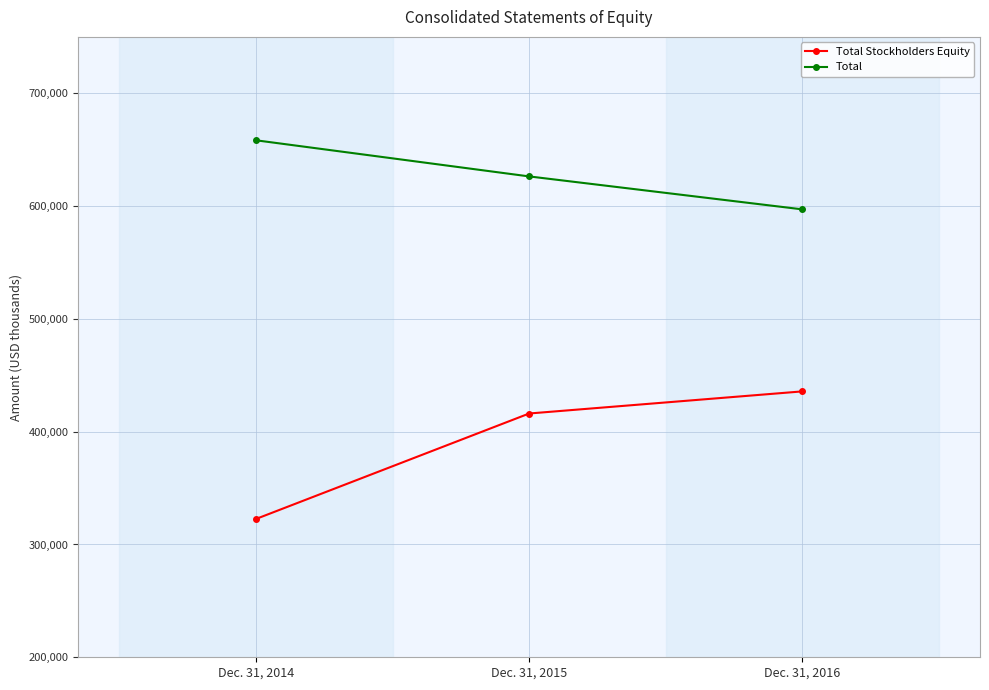

Which series changed the most between Dec. 31, 2014 and Dec. 31, 2015?

Total Stockholders Equity